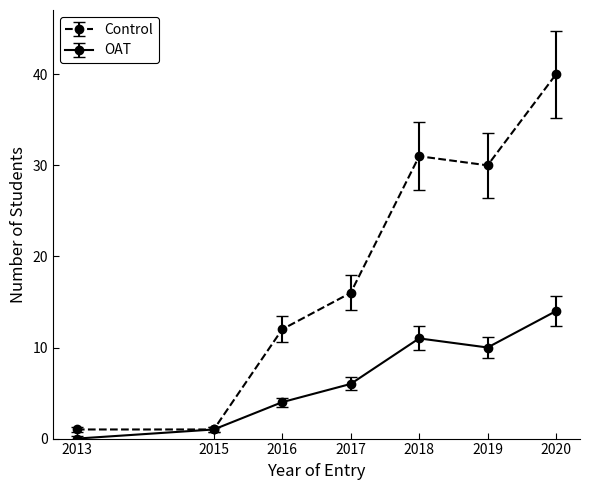

The Control series shows 12 at 2016. True or false?

True